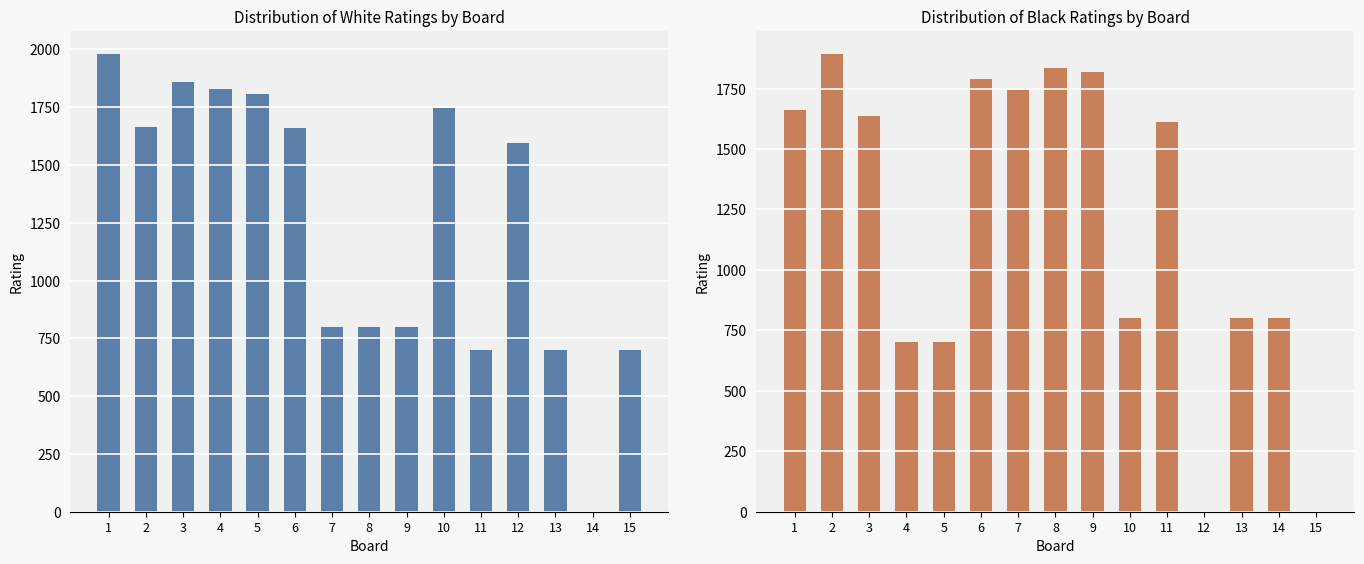

List the series in order of their overall mean, lowest first.

Black Rating, White Rating